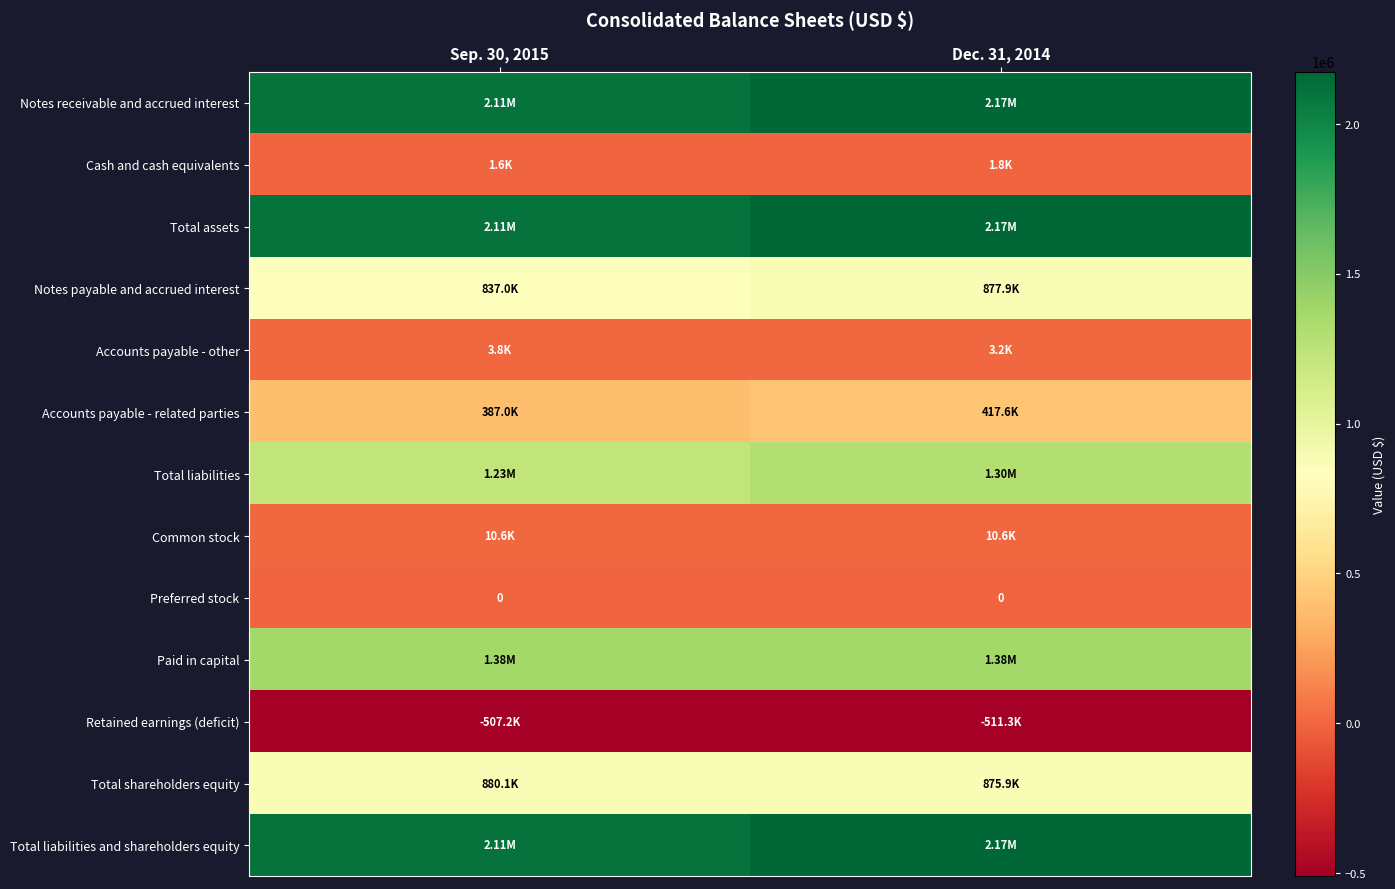

What is the average value of the Total assets series?

2141188